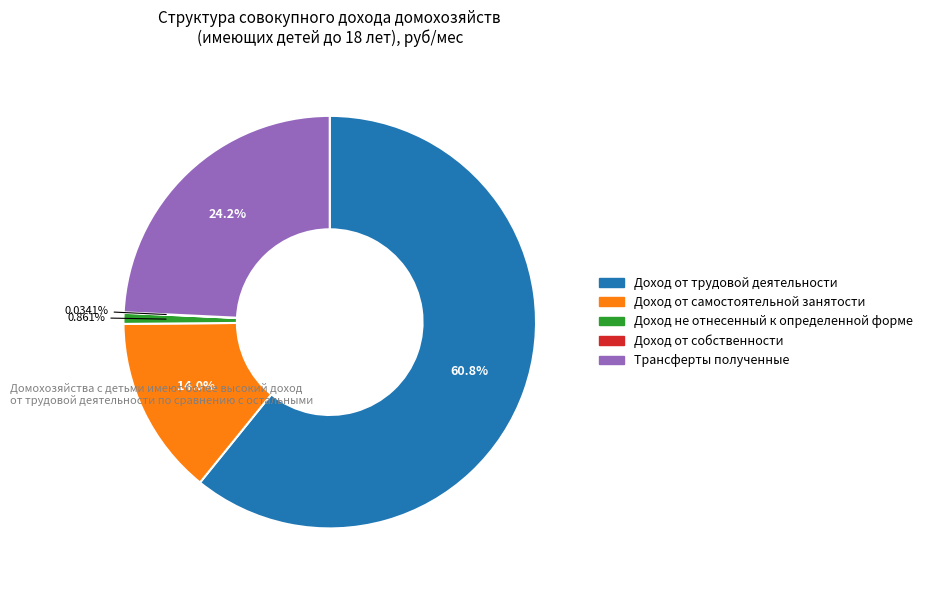

Does Доход не отнесенный к определенной форме represent more than half of the total?

No